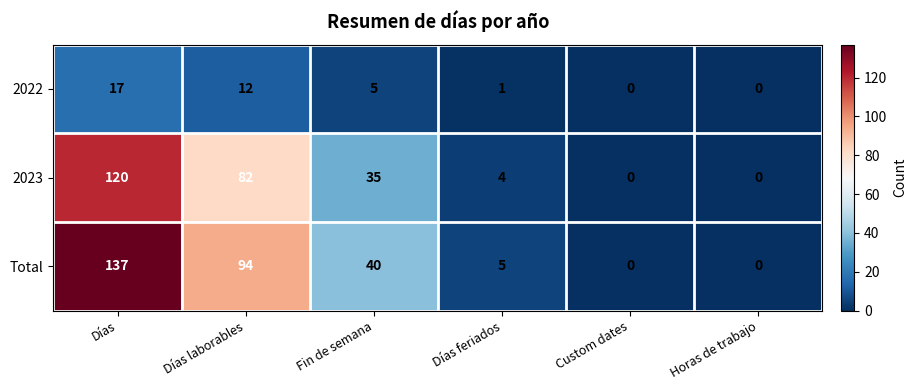

The Total series shows 5 at Días feriados. True or false?

True